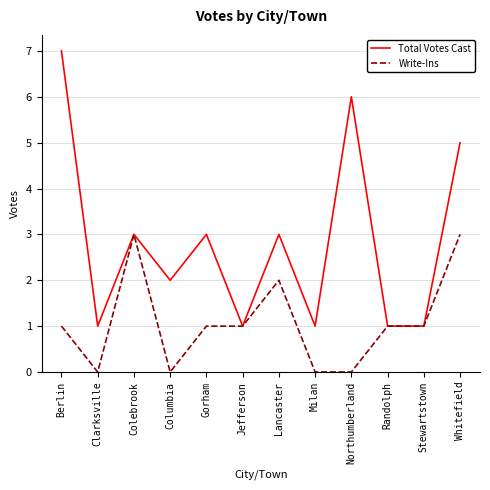

What are all the series names shown in the legend?

Total Votes Cast, Write-Ins